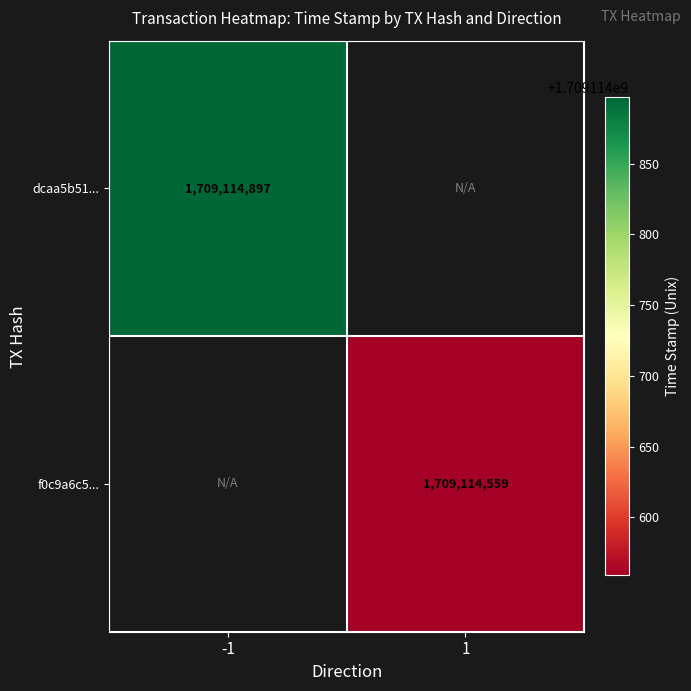

At how many categories does at least one series exceed 1326794151?

2